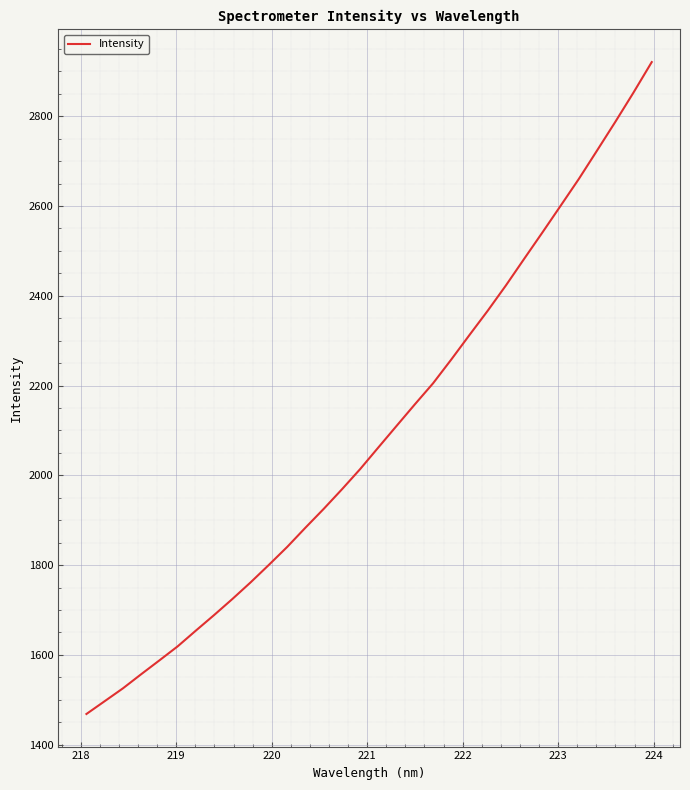

What is the greatest value displayed?

2920.7